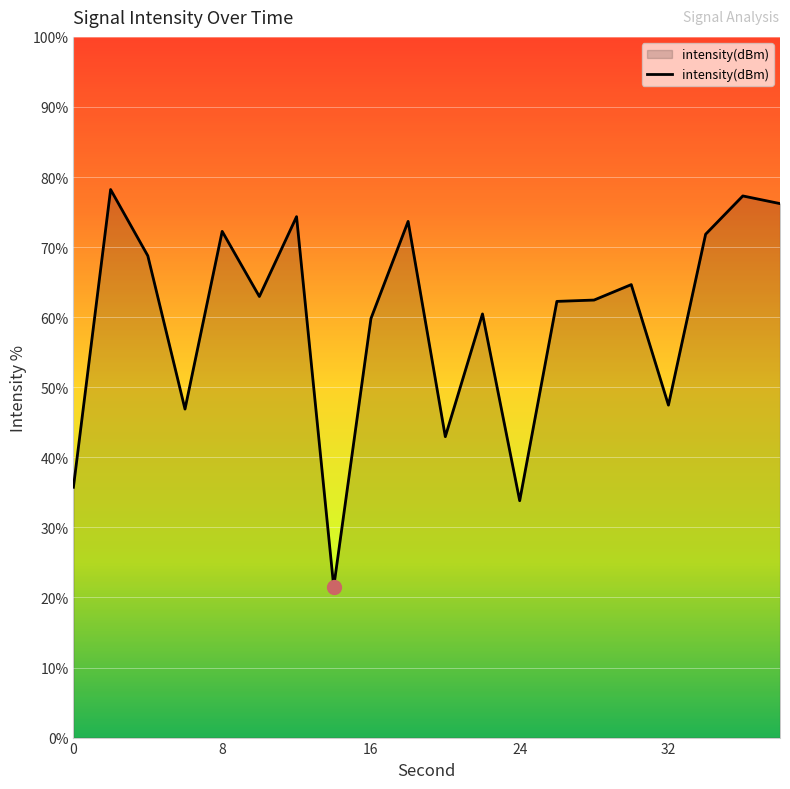

What is the average value?

59.7